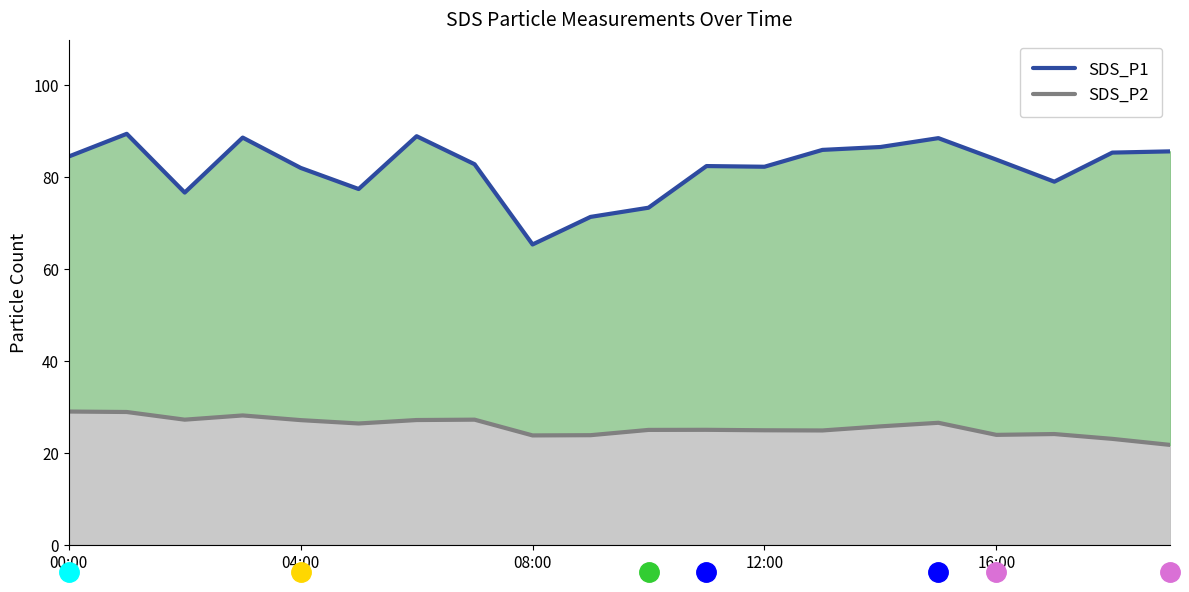

Which series changed the most between 00:00 and 6?

SDS_P1